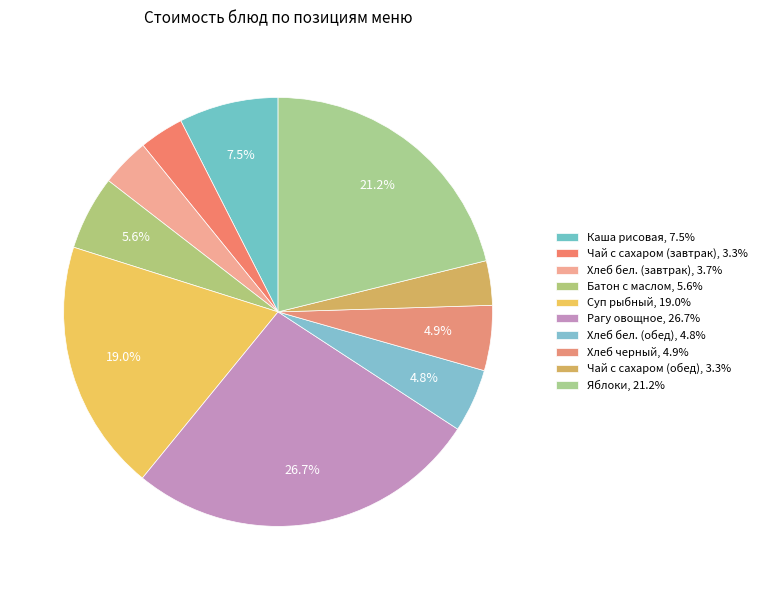

What percentage do Хлеб бел. (завтрак) and Яблоки together represent?

24.8%